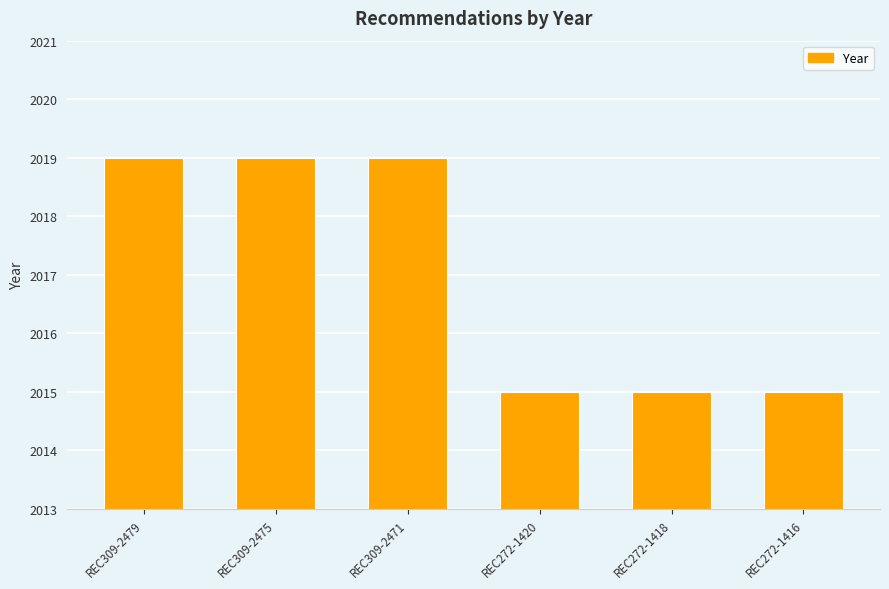

Approximately how many times larger is the value at REC272-1420 compared to REC272-1418?

1.0